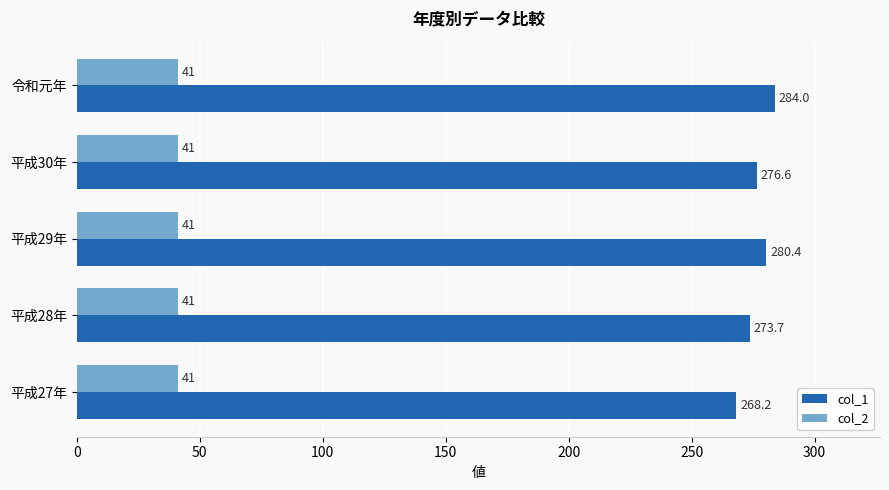

How many categories are shown in the chart?

5